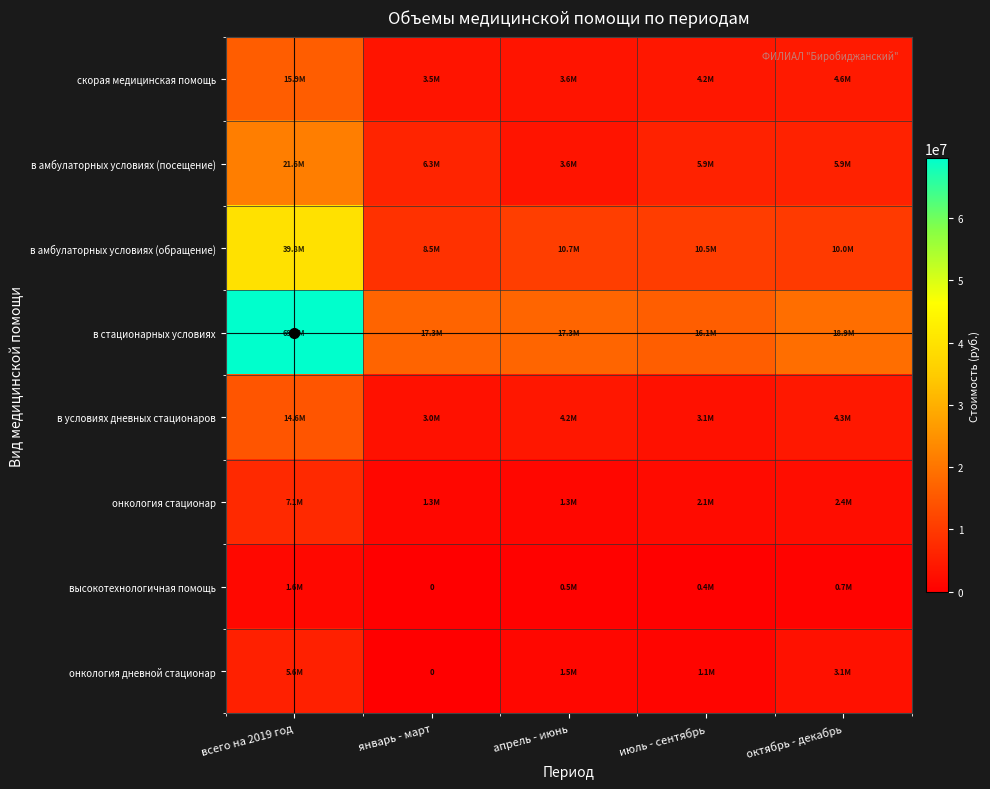

Rank the series by their maximum value, from lowest to highest.

высокотехнологичная помощь, онкология дневной стационар, онкология стационар, в условиях дневных стационаров, скорая медицинская помощь, в амбулаторных условиях (посещение), в амбулаторных условиях (обращение), в стационарных условиях